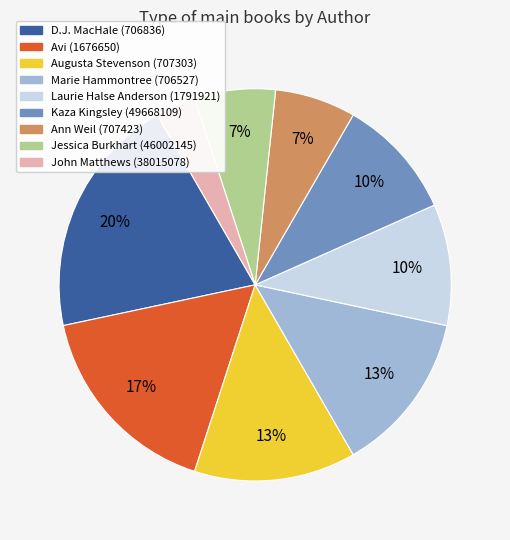

What percentage is the Marie Hammontree (706527) slice, to the nearest percent?

13%